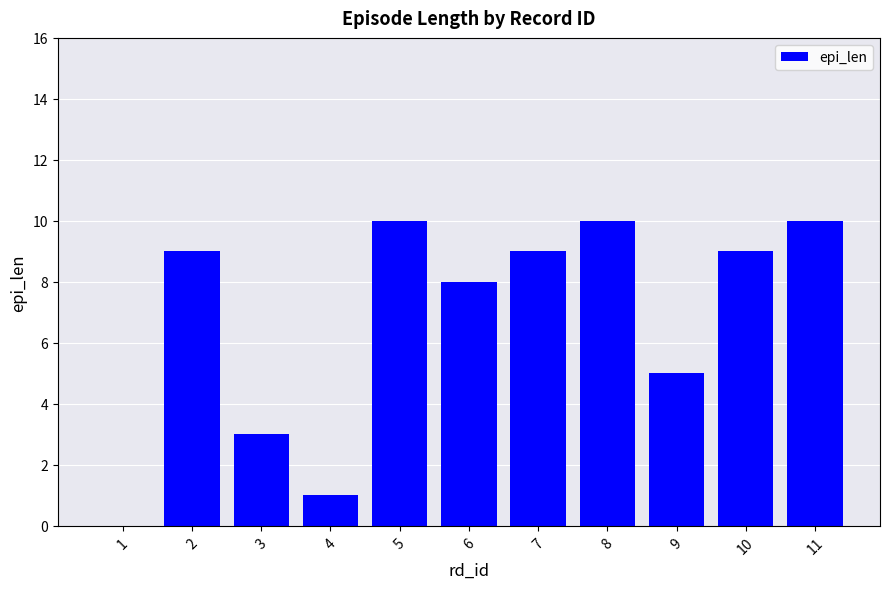

Are the bars horizontal?

No